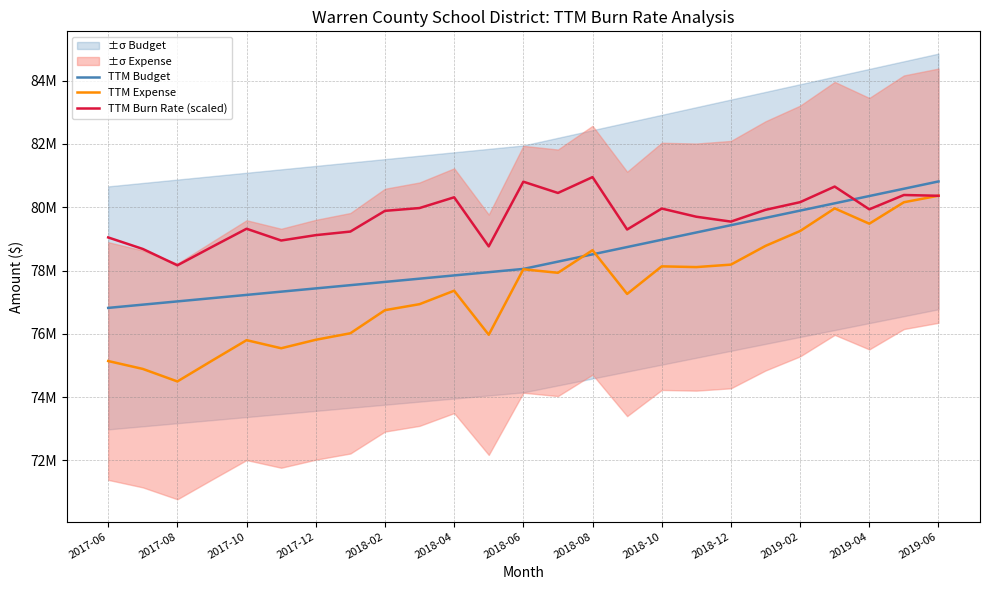

Is the value of TTM Expense at 16 greater than the value of TTM Burn Rate (scaled) at 2018-08?

No